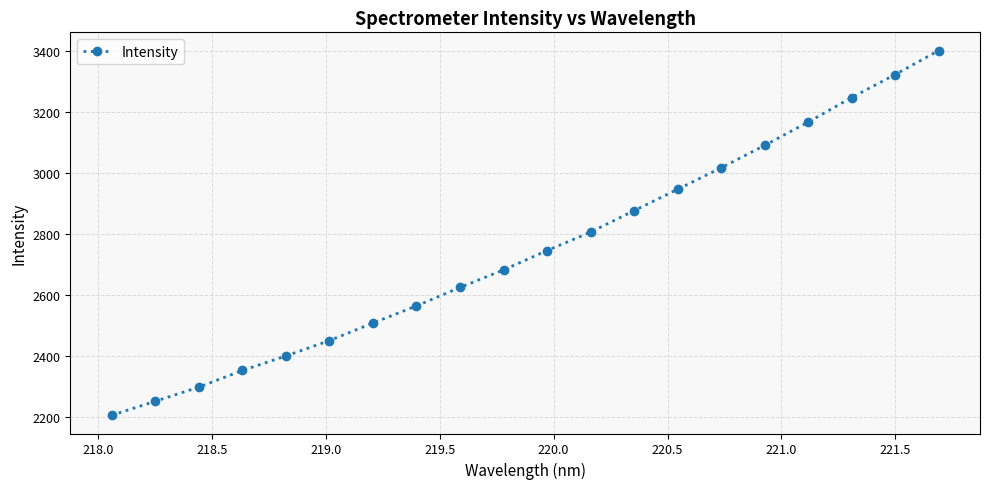

Does the chart display data point markers on the line(s)?

Yes